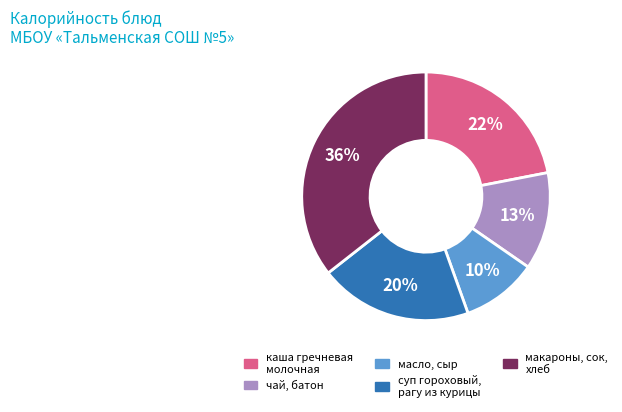

To the nearest percent, what is the average slice percentage?

20%